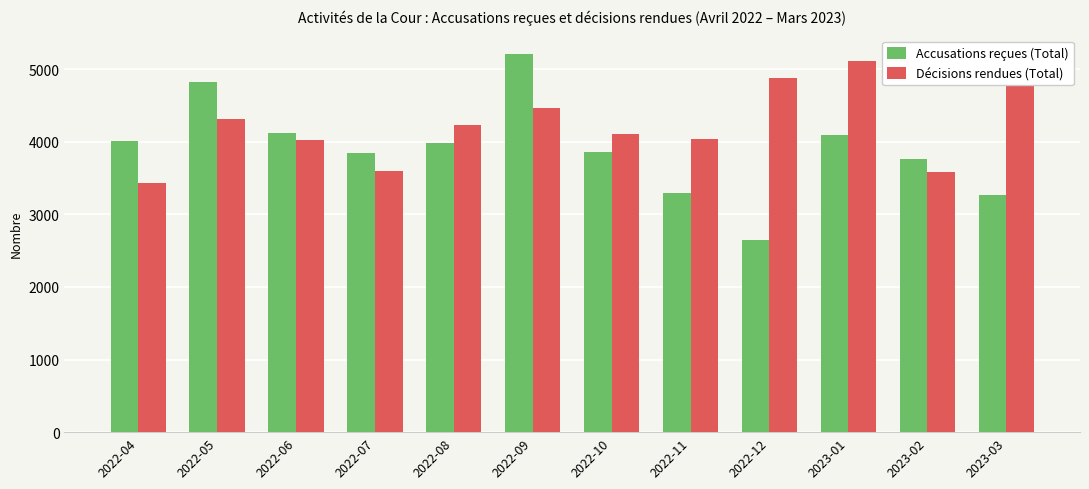

What is the value of the Accusations reçues (Total) bar at the 1st from the left?

4005